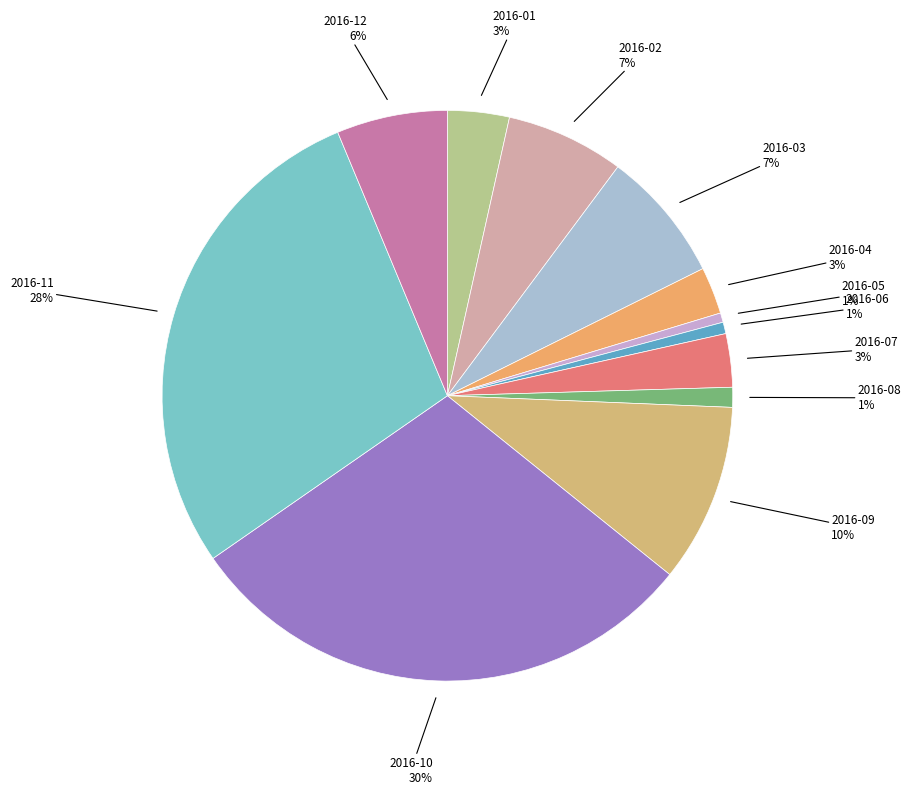

How many slices are in this pie chart?

12